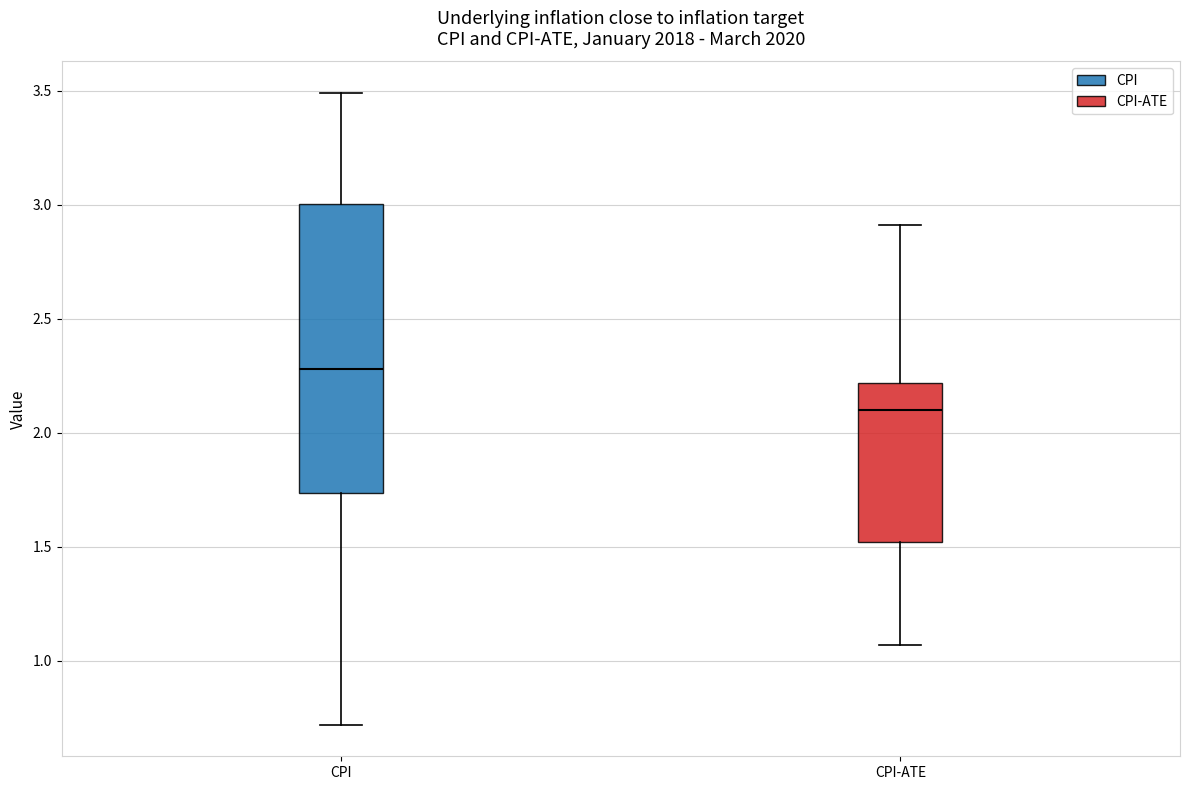

Reading left to right, transcribe this box plot: for each box, give where its median line is, the range the box spans, and where its two whiskers end, as read against the y-axis. The values are not printed on the chart, so give them approximately, as read against the axis.

CPI: median 2.30, box 1.75 to 3.00, whiskers 0.70 to 3.50
CPI-ATE: median 2.10, box 1.50 to 2.20, whiskers 1.05 to 2.90